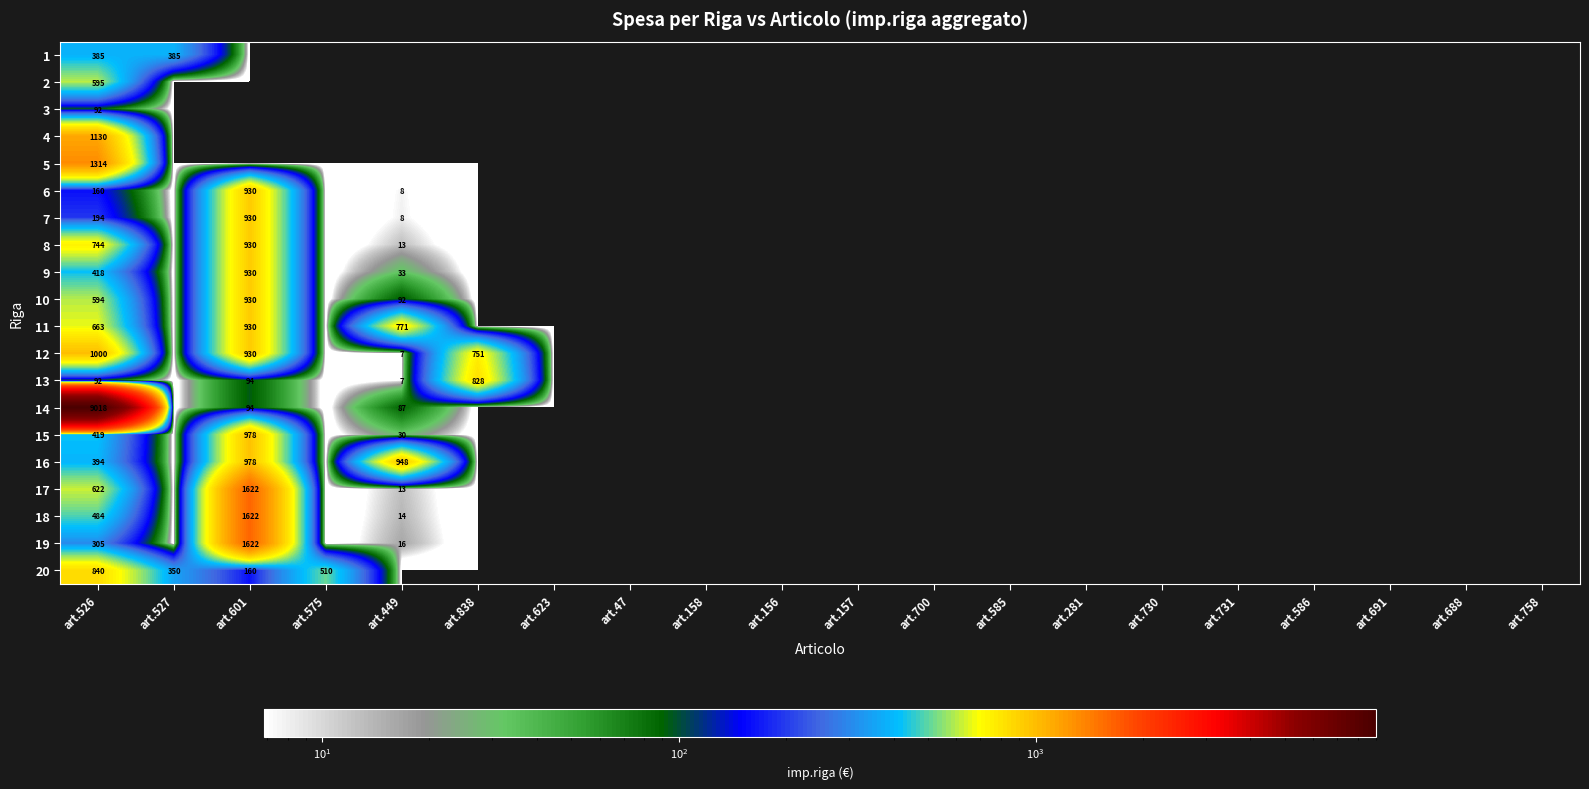

Is it true that 8 equals 534.4 at art.586?

False